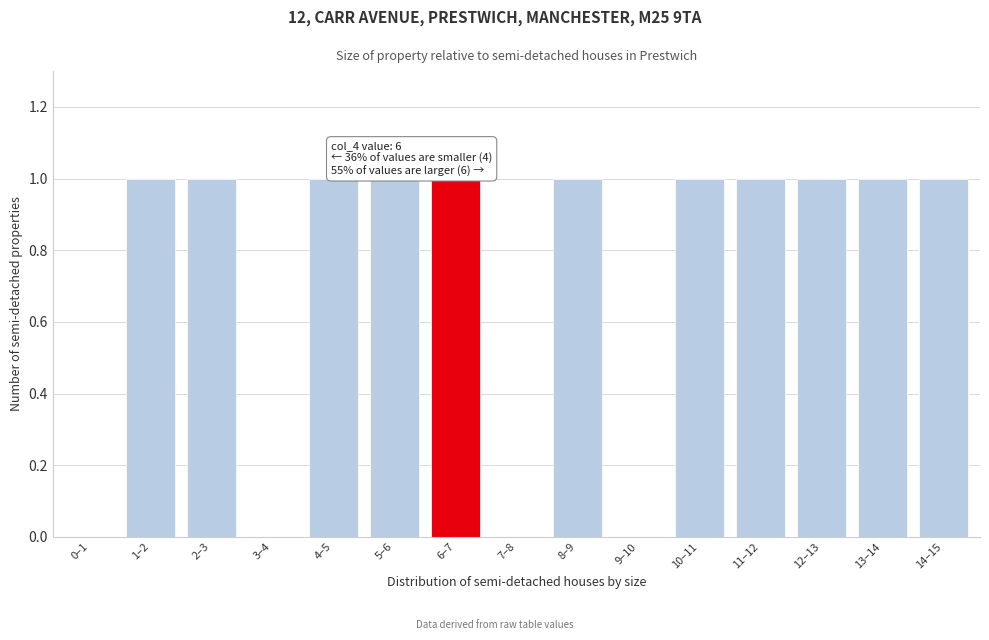

Reading left to right, list all the values displayed in this chart.

0–1=0	1–2=1	2–3=1	3–4=0	4–5=1	5–6=1	6–7=1	7–8=0	8–9=1	9–10=0	10–11=1	11–12=1	12–13=1	13–14=1	14–15=1